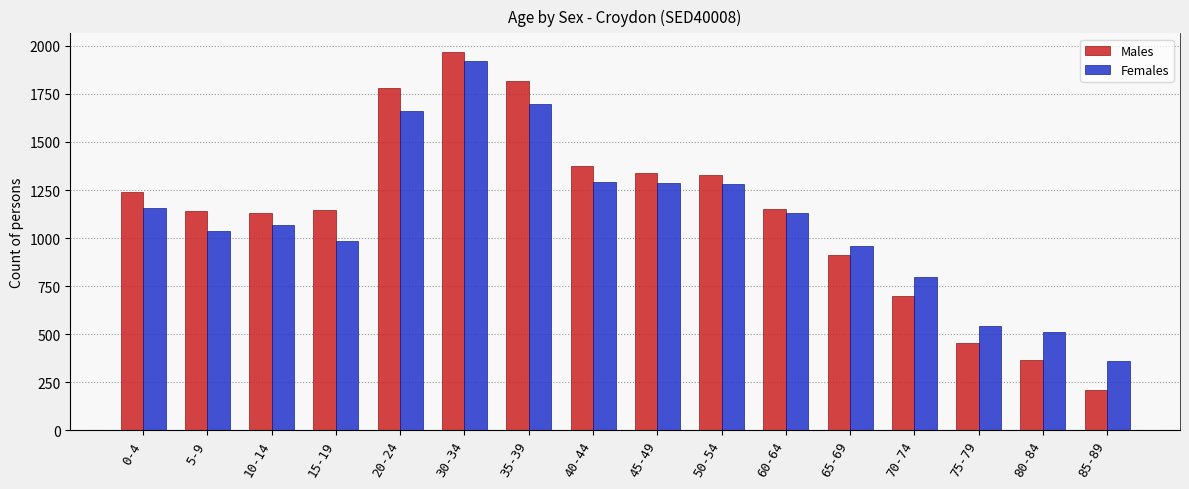

At which label does Males reach its peak?

30-34